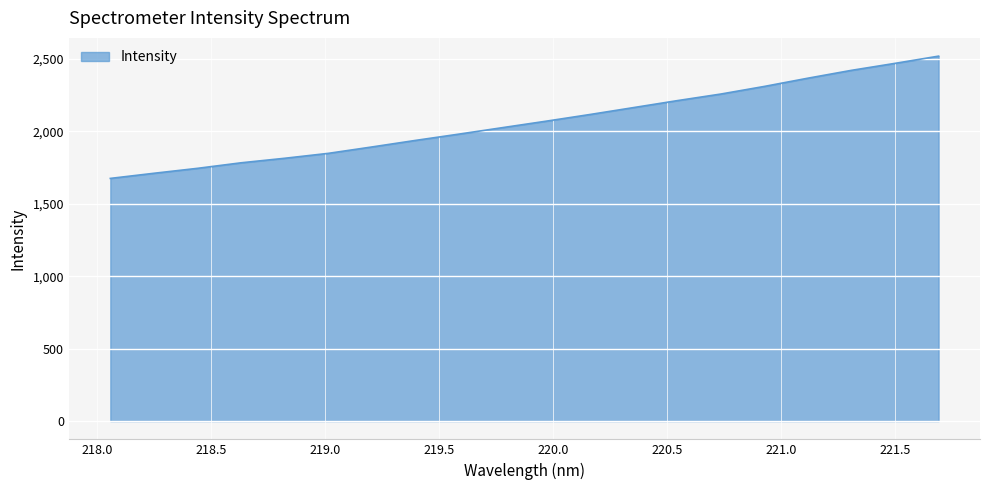

What is the greatest value displayed?

2519.5